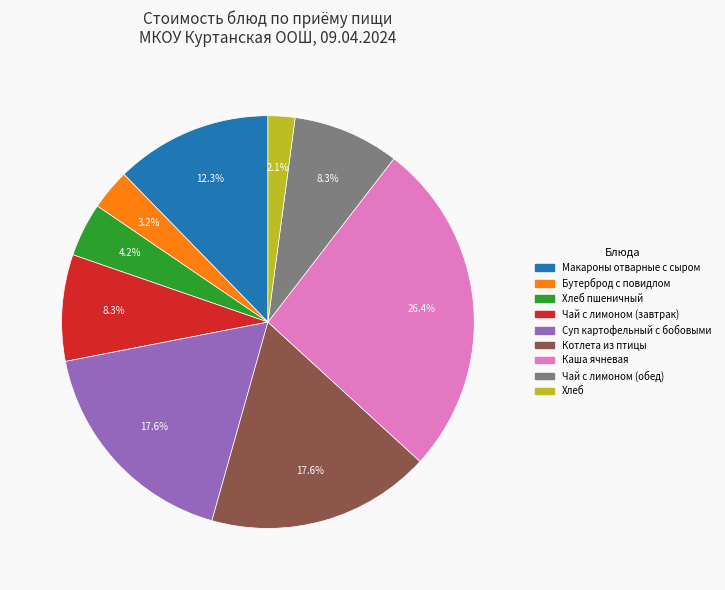

Is there a majority slice in this chart?

No